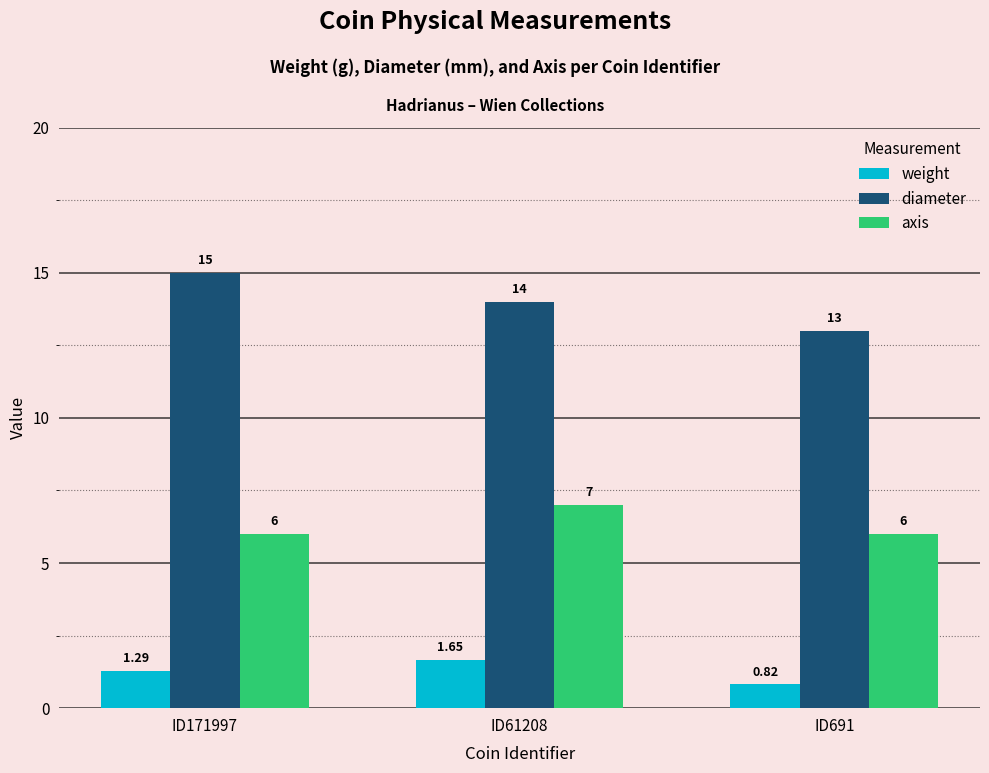

Which series has the largest range (max minus min)?

diameter